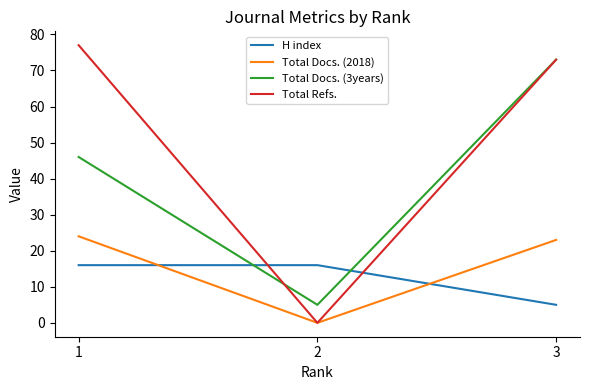

Reading right to left, list all the values displayed in this chart.

H index: 3=5	2=16	1=16
Total Docs. (2018): 3=23	2=0	1=24
Total Docs. (3years): 3=73	2=5	1=46
Total Refs.: 3=73	2=0	1=77